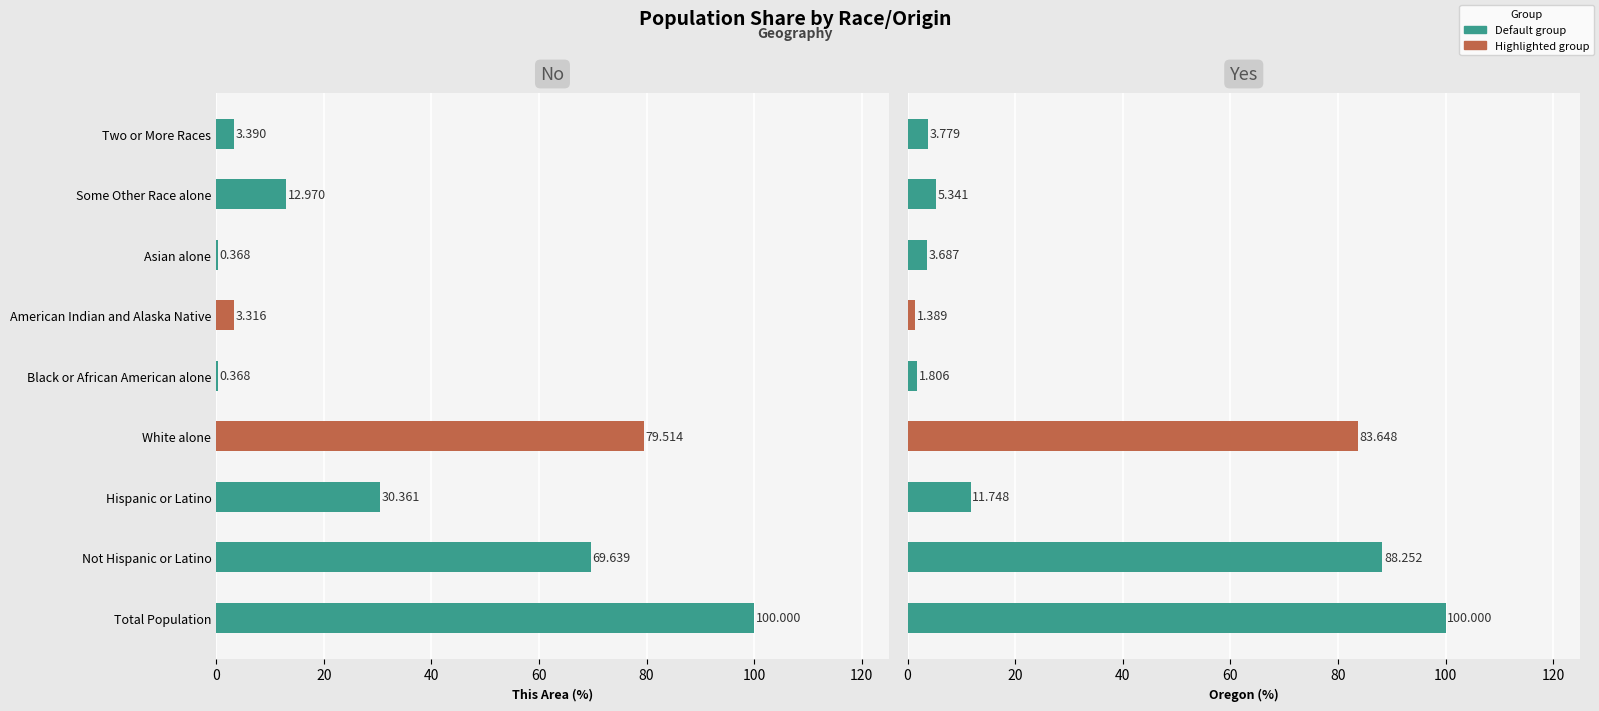

Which series has the largest total across all categories?

This Area